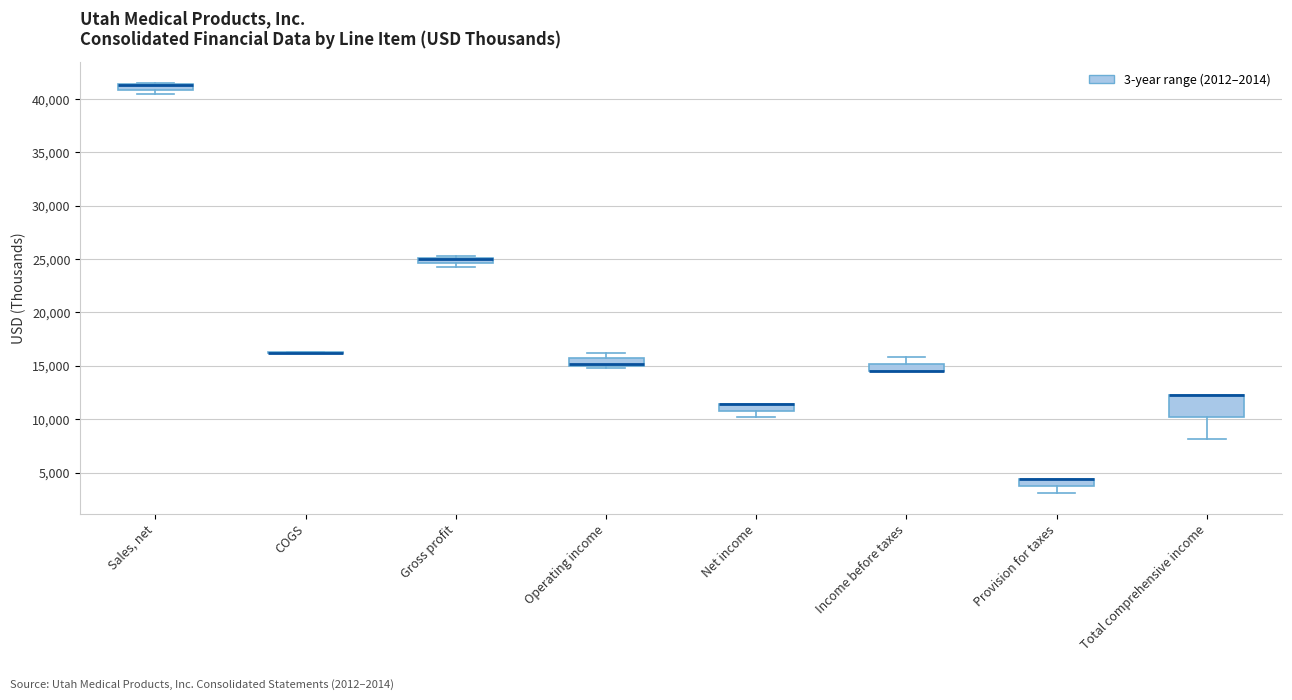

Where is the lower edge of the box for Total comprehensive income on the y-axis? The values are not printed on the chart, so give them approximately, as read against the axis.

10000